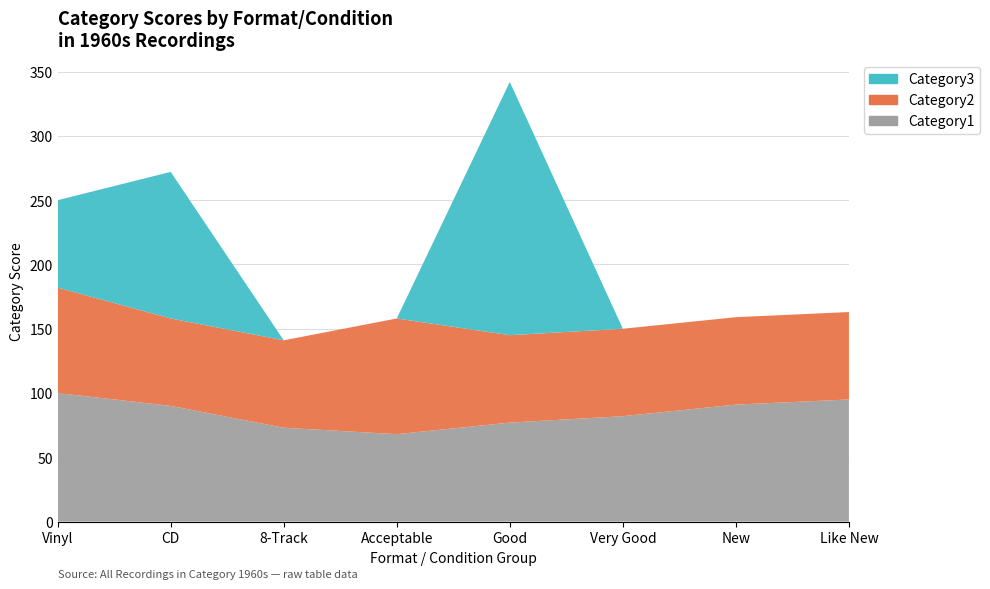

Reading left to right, transcribe all the data shown in this chart.

Category1: Vinyl=100	CD=90	8-Track=73	Acceptable=68	Good=77	Very Good=82	New=91	Like New=95
Category2: Vinyl=82	CD=68	8-Track=68	Acceptable=90	Good=68	Very Good=68	New=68	Like New=68
Category3: Vinyl=68	CD=114	8-Track=0	Acceptable=0	Good=197	Very Good=0	New=0	Like New=0